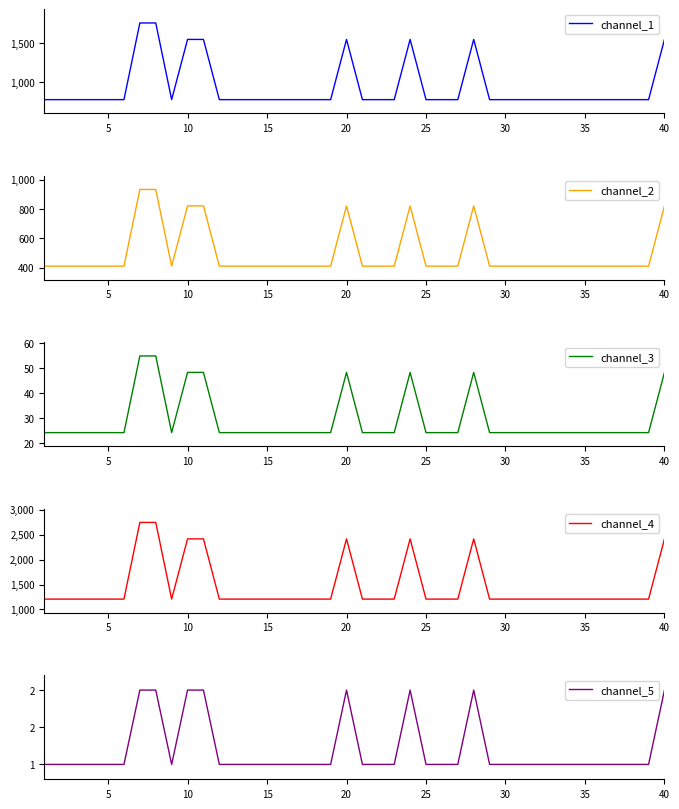

True or false: channel_4 and channel_3 cross at least once.

False